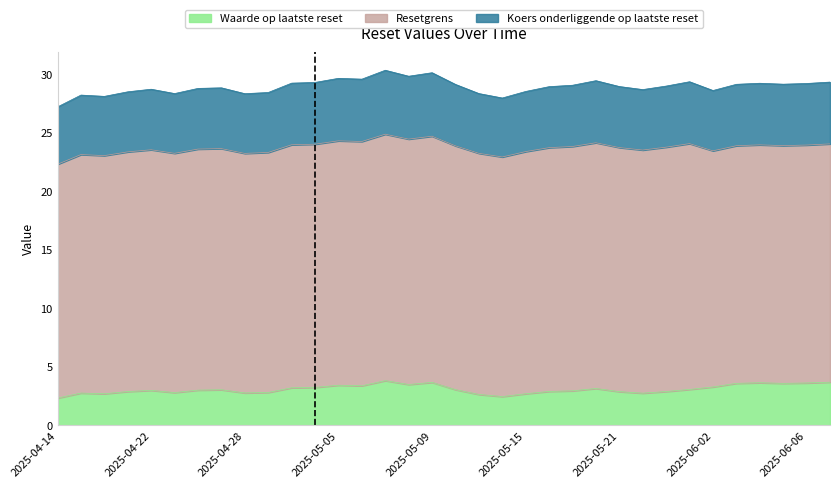

What is the difference between the maximum and second lowest values in the Waarde op laatste reset series?

1.4